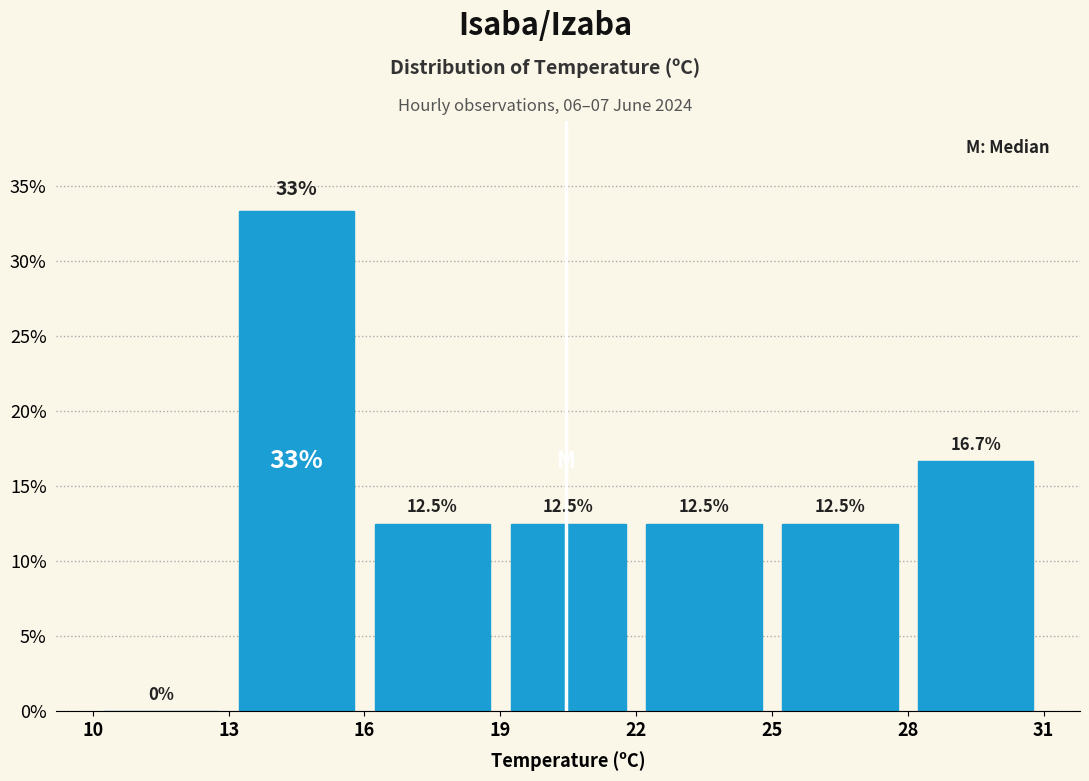

Which range on the x-axis has the tallest bar?

13 to 16